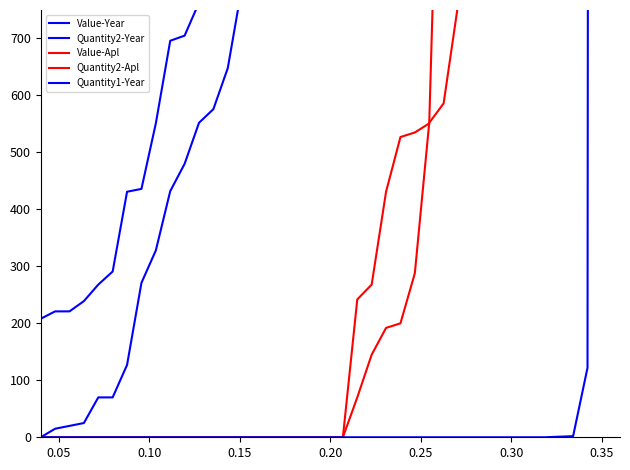

Reading right to left, what are all the values shown in this chart?

Value-Year: 1380514	1116277	822305	291908	115647	78366	64876	62917	49896	35584	24884	24609	17822	7547	4990	3576	2194	2105	2003	1985	1546	1541	1263	1064	1024	876	826	764	763	705	696	551	436	431	291	268	239	221	221	208
Quantity2-Year: 1255917	288212	143429	133581	74304	35083	27177	13020	8549	5369	5000	4512	3500	3080	2945	2578	2521	2164	2073	1768	1631	1330	1000	960	800	793	648	576	552	480	432	328	271	127	70	70	25	20	15	0
Value-Apl: 119082	105272	50668	21801	5966	5791	5254	4990	4307	4022	2142	1427	551	535	527	431	268	242	0	0	0	0	0	0	0	0	0	0	0	0	0	0	0	0	0	0	0	0	0	0
Quantity2-Apl: 73486	20811	9860	6479	5456	3572	1600	980	960	800	759	586	552	288	200	192	145	70	0	0	0	0	0	0	0	0	0	0	0	0	0	0	0	0	0	0	0	0	0	0
Quantity1-Year: 26392	122	2	1	0	0	0	0	0	0	0	0	0	0	0	0	0	0	0	0	0	0	0	0	0	0	0	0	0	0	0	0	0	0	0	0	0	0	0	0